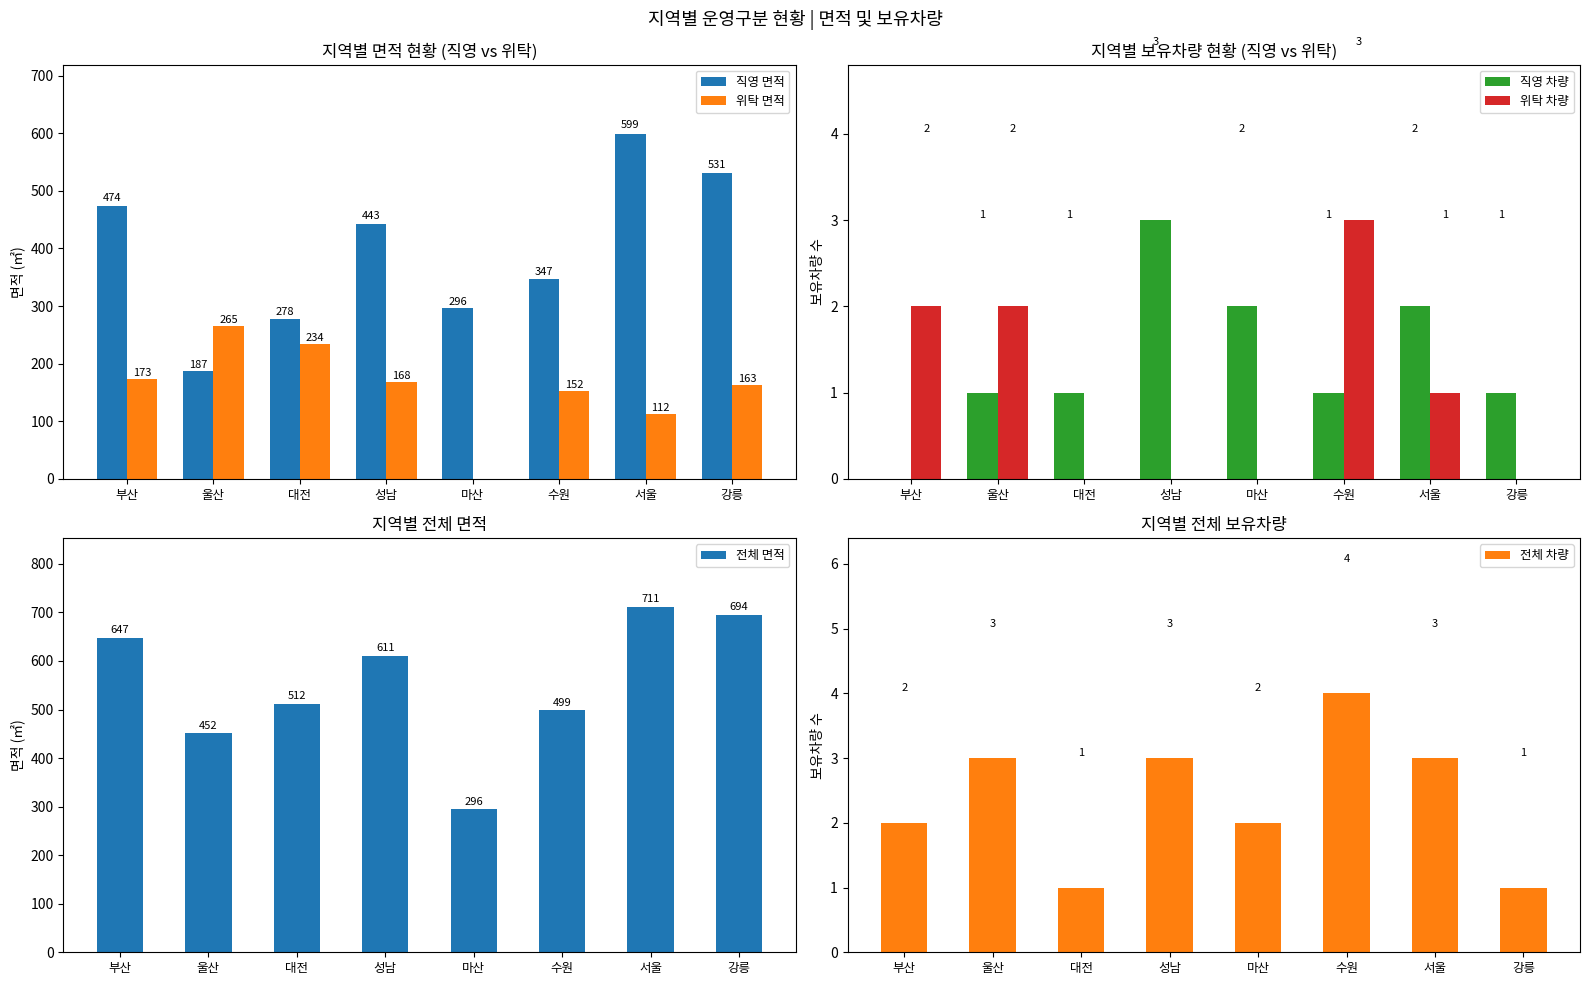

What are all the series names shown in the legend?

직영 면적, 위탁 면적, 직영 차량, 위탁 차량, 전체 면적, 전체 차량